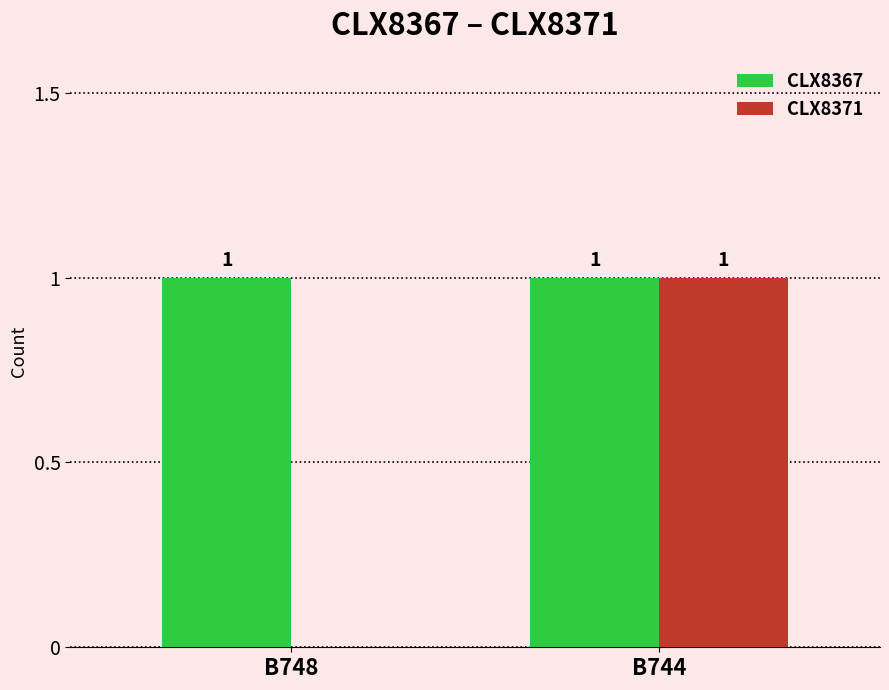

Reading left to right, transcribe all the data shown in this chart.

CLX8367: 1	1
CLX8371: 0	1